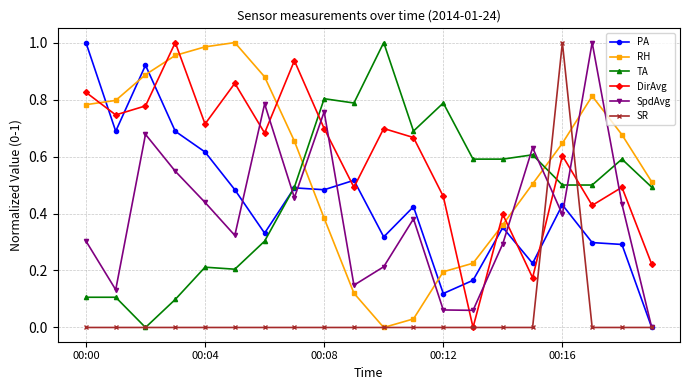

True or false: DirAvg has more than 2 points higher than both neighbors.

True